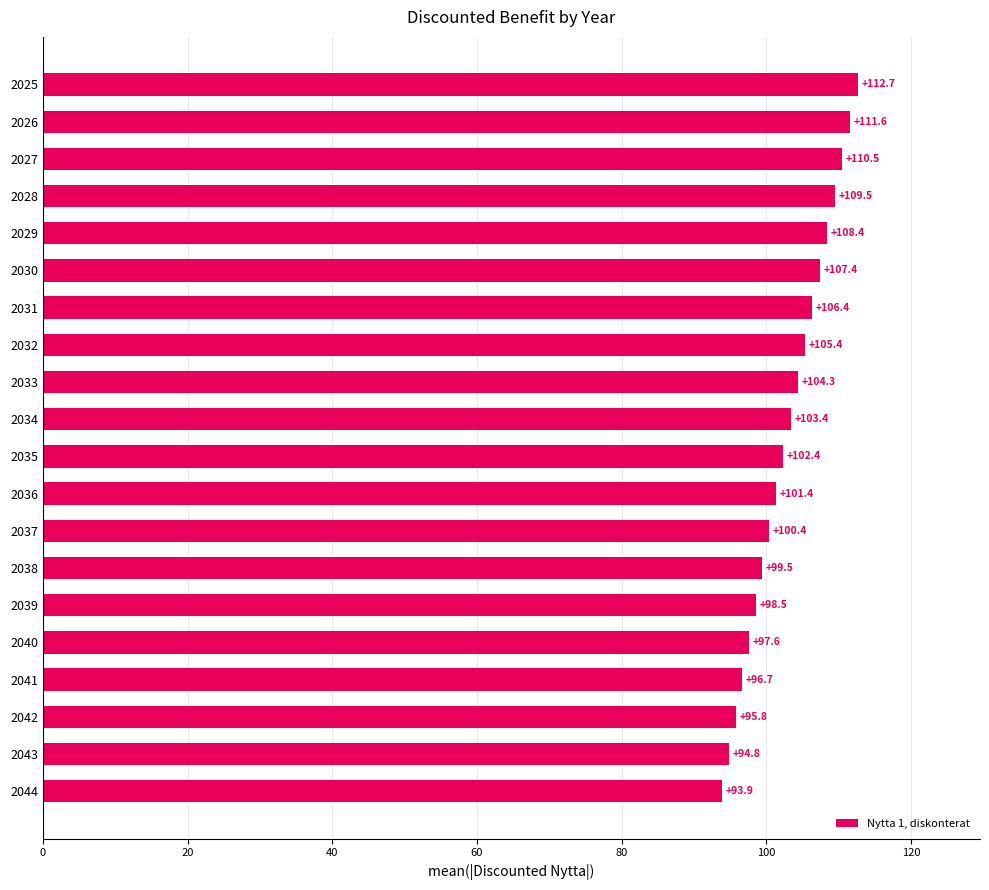

Are the bars grouped side by side (vs. stacked)?

No